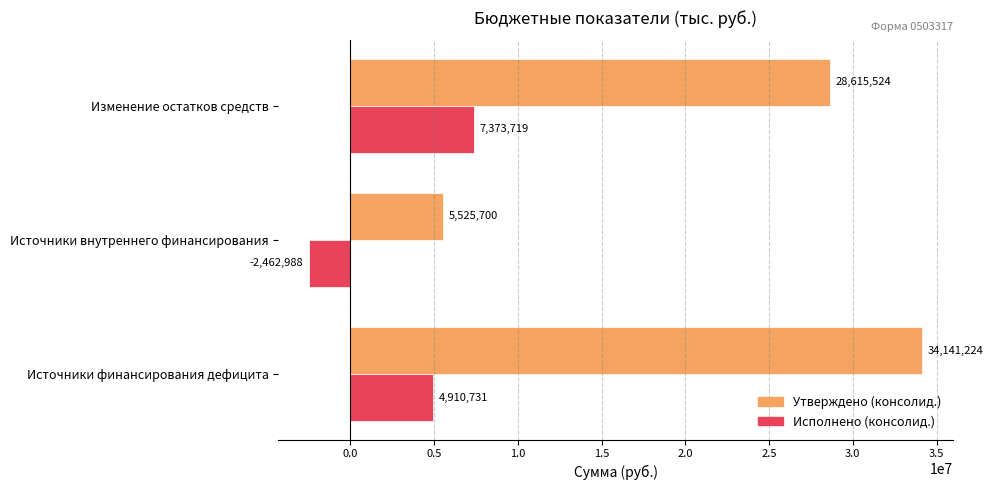

What is the difference between the Утверждено (консолид.) values at Источники финансирования дефицита and Изменение остатков средств?

5525700.0